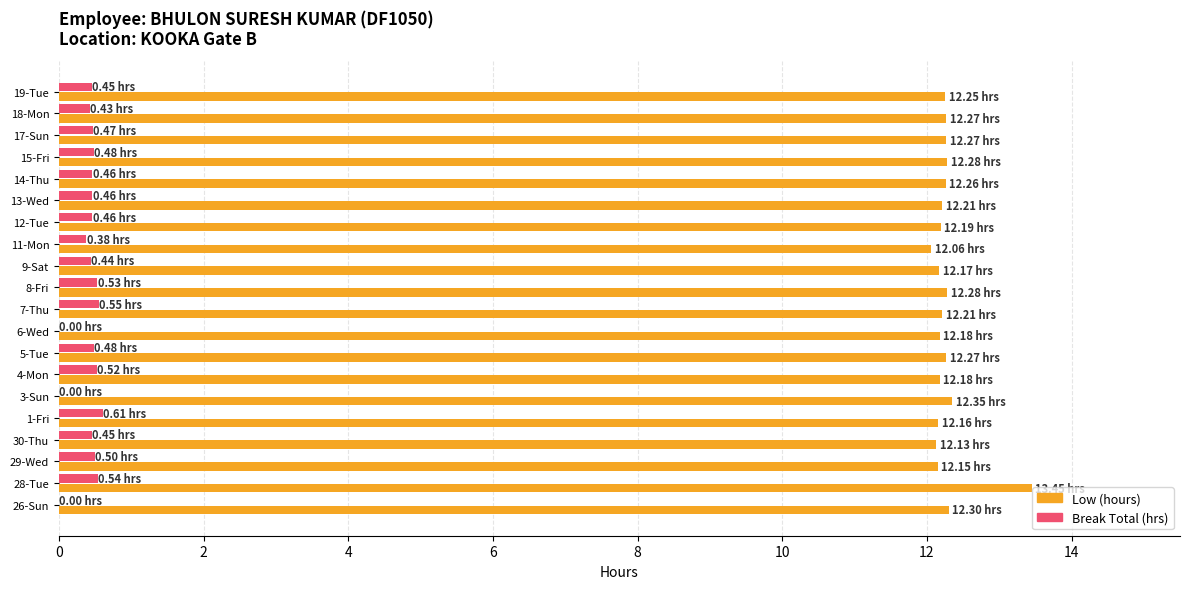

At which category is the sum across all series the highest?

28-Tue